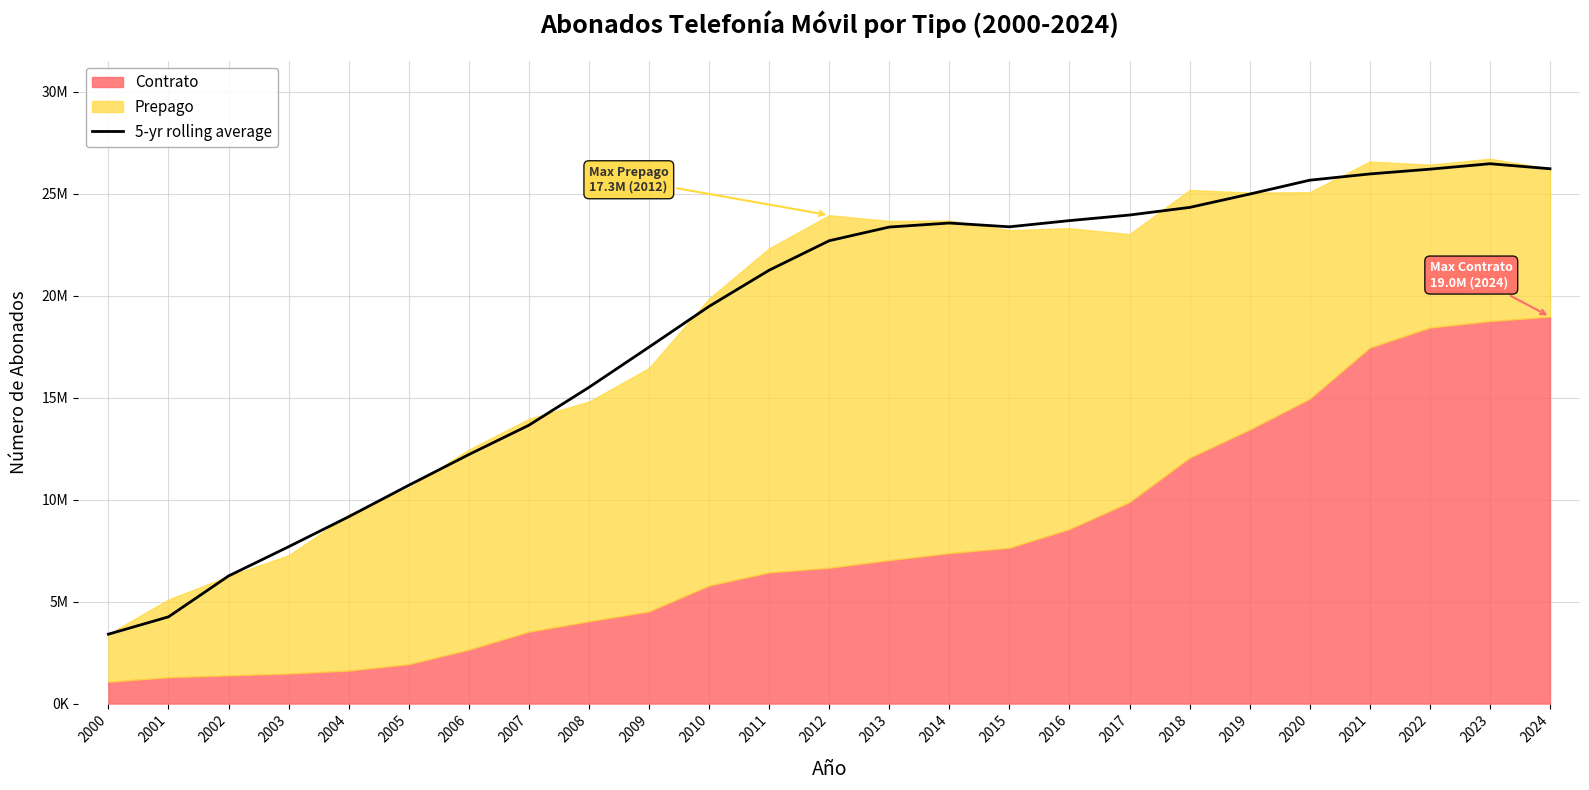

At which category does the chart reach its minimum across all series?

2000